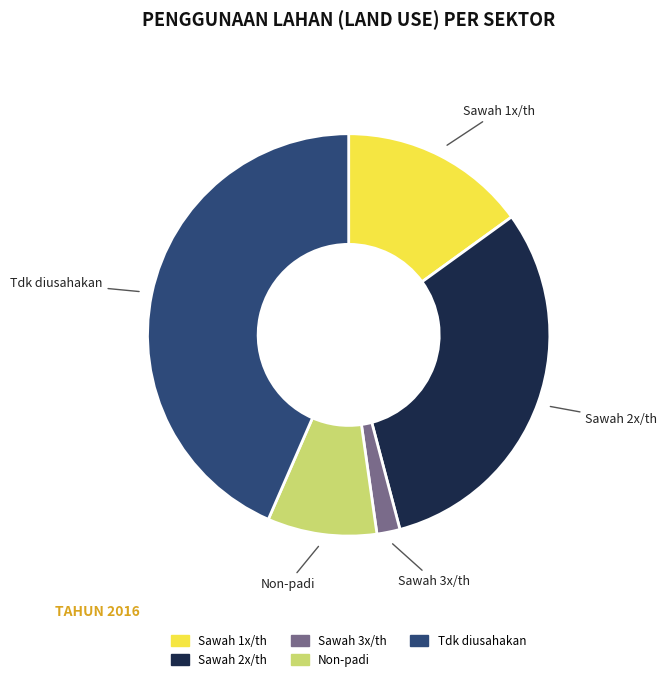

Is there a majority slice in this chart?

No